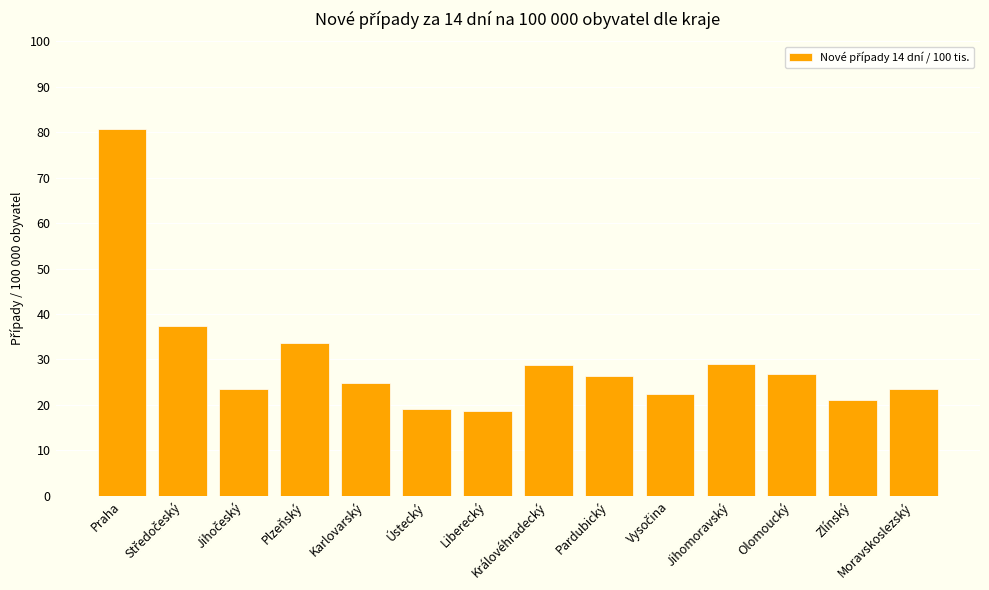

What is the minimum value shown in the chart?

18.8